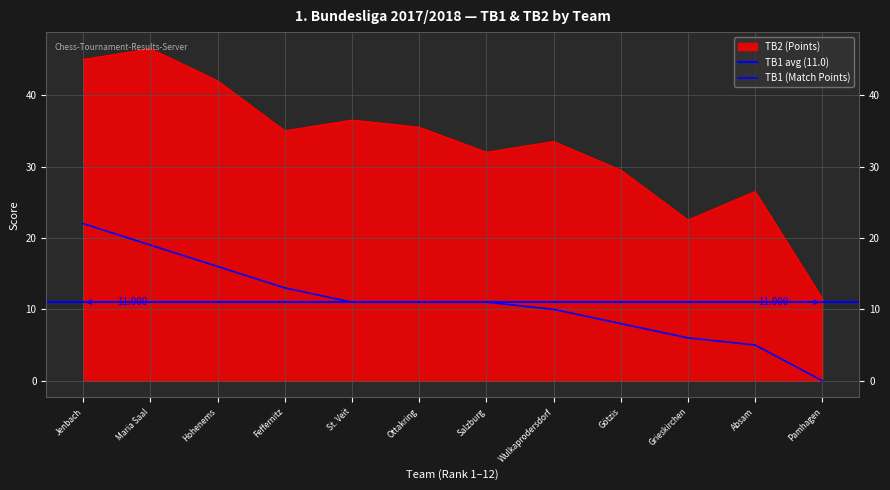

Is the value of TB1 (Match Points) at Salzburg greater than the value of TB2 (Points) at Wulkaprodersdorf?

No